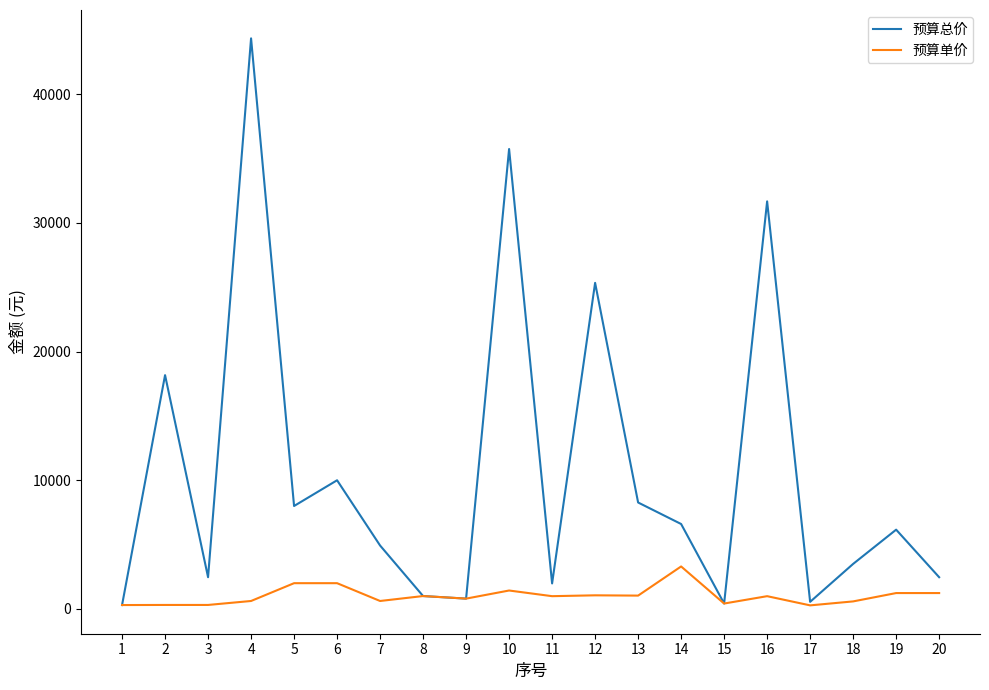

What is the maximum value shown in the chart?

44352